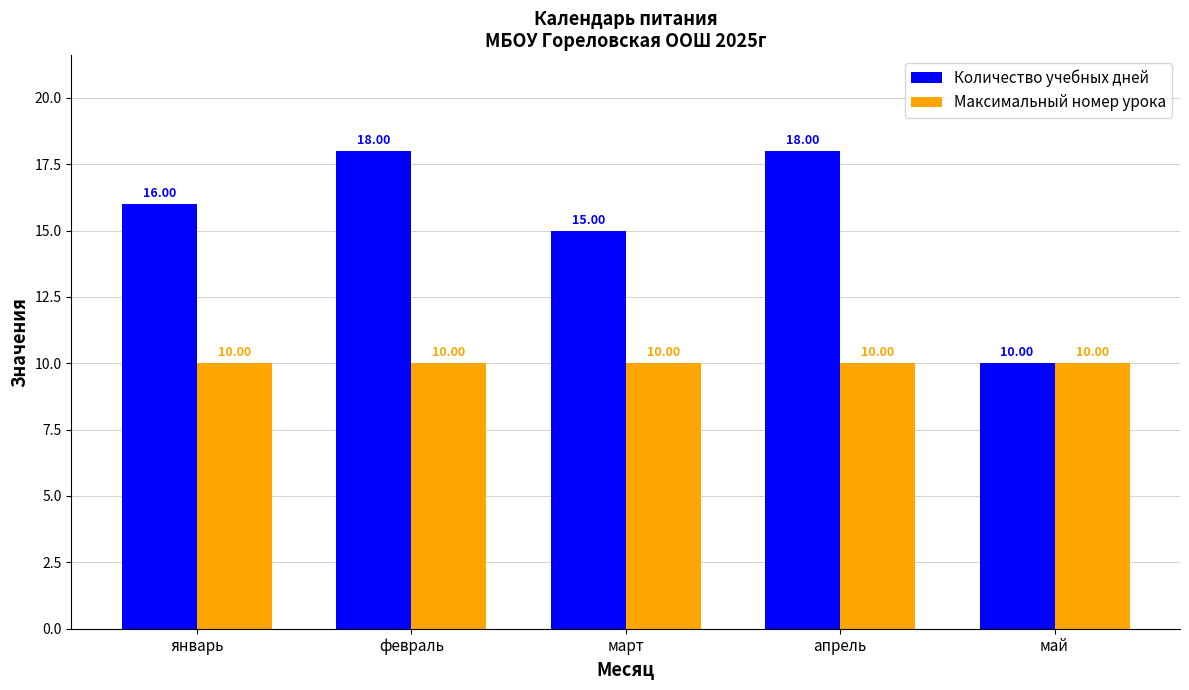

At which label is Количество учебных дней closest to 14?

март